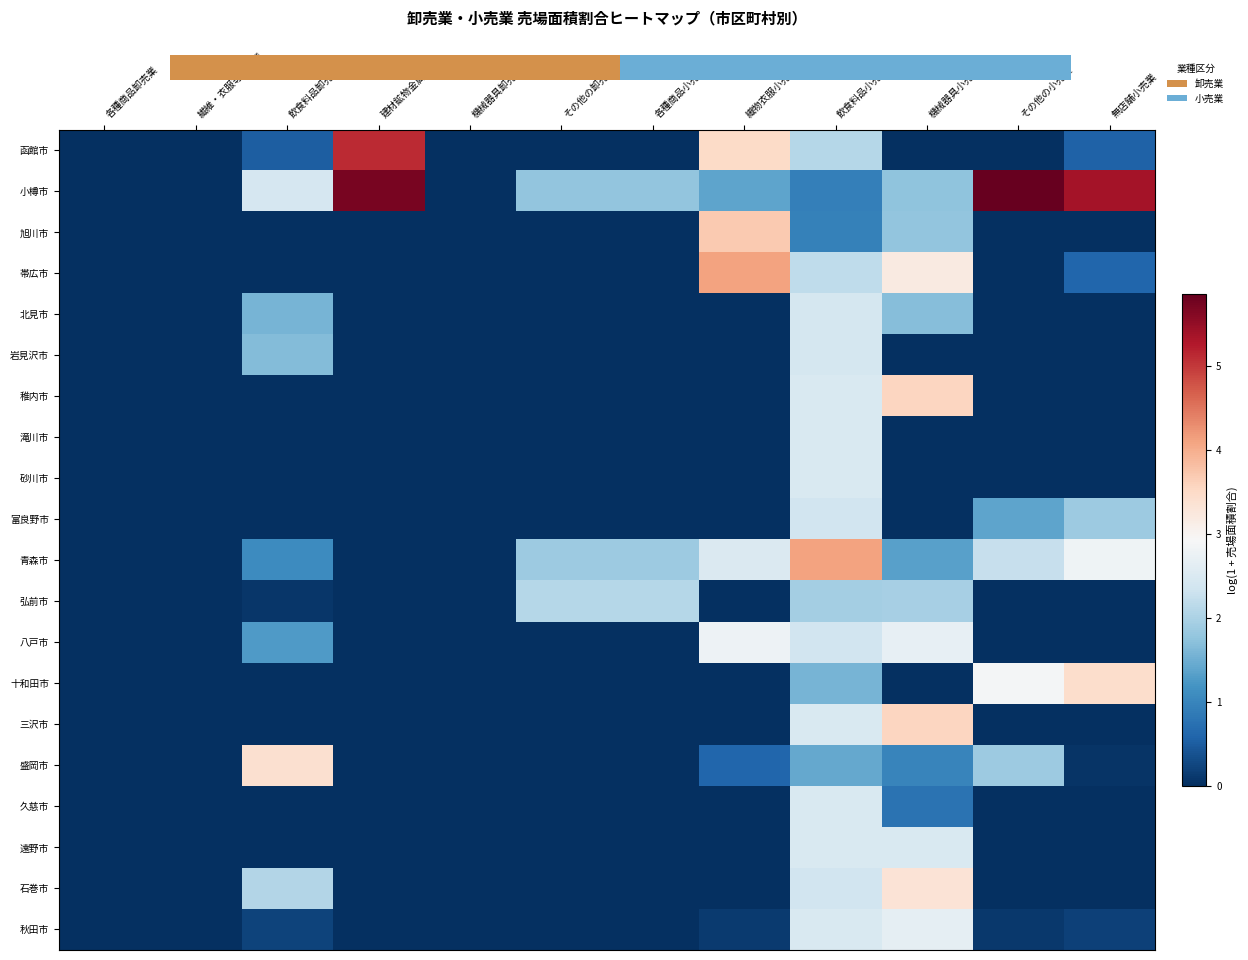

List the labels in order of 滝川市 value, largest first.

飲食料品小売業, 各種商品卸売業, 繊維・衣服等卸売業, 飲食料品卸売業, 建材鉱物金属等卸, 機械器具卸売業, その他の卸売業, 各種商品小売業, 織物衣服小売業, 機械器具小売業, その他の小売業, 無店舗小売業